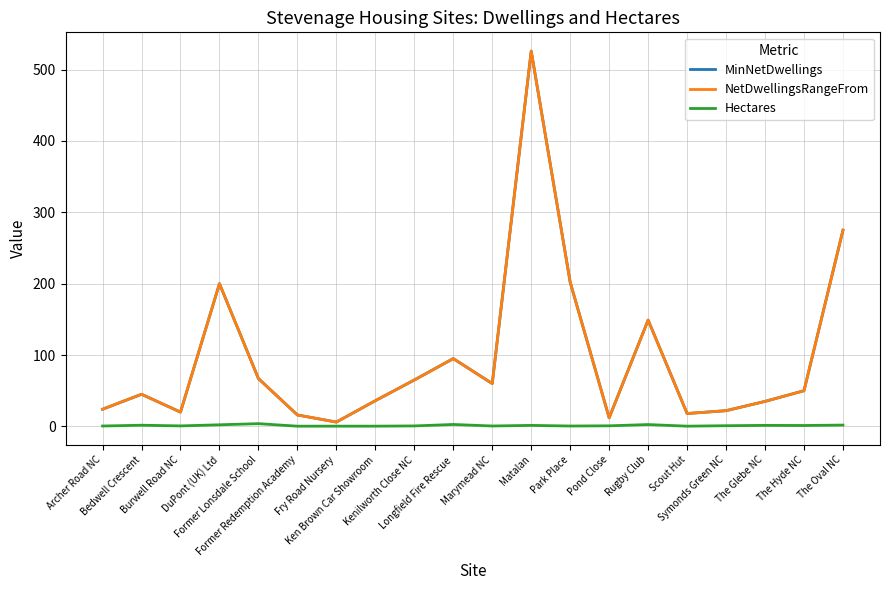

Is the value of Hectares at Burwell Road NC greater than the value of MinNetDwellings at Burwell Road NC?

No